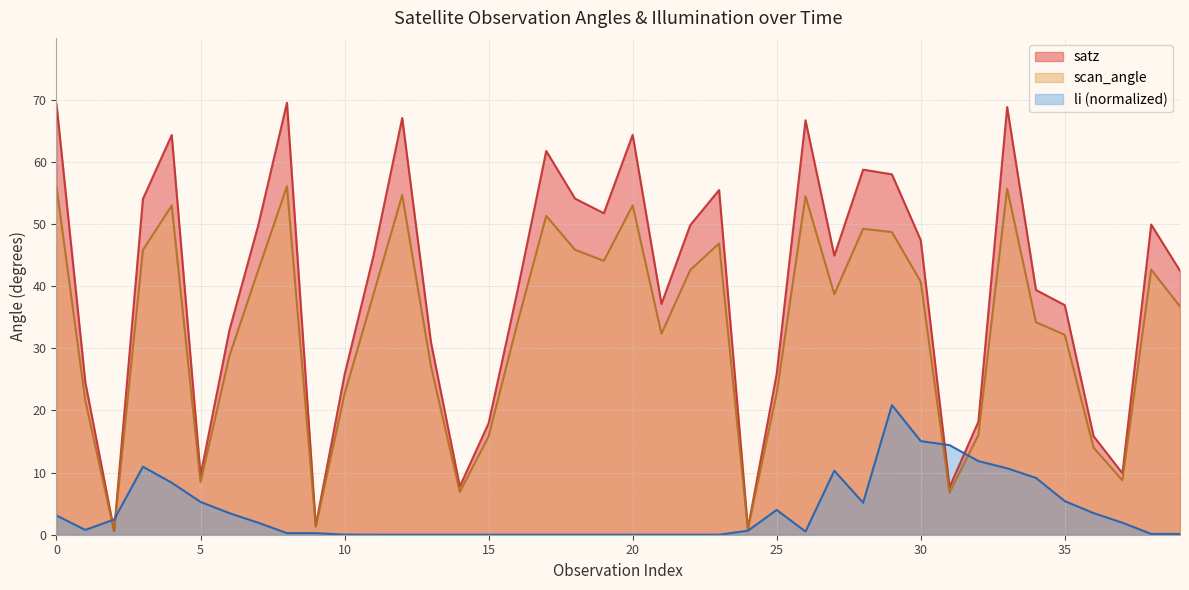

What is the maximum value for scan_angle?

56.1